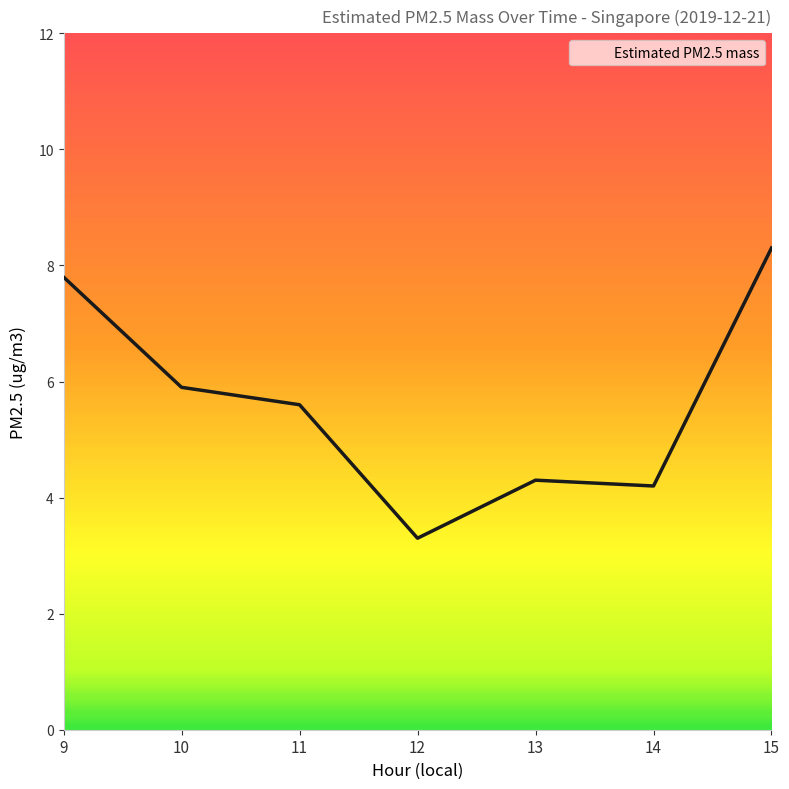

What is the approximate value at 10?

5.9